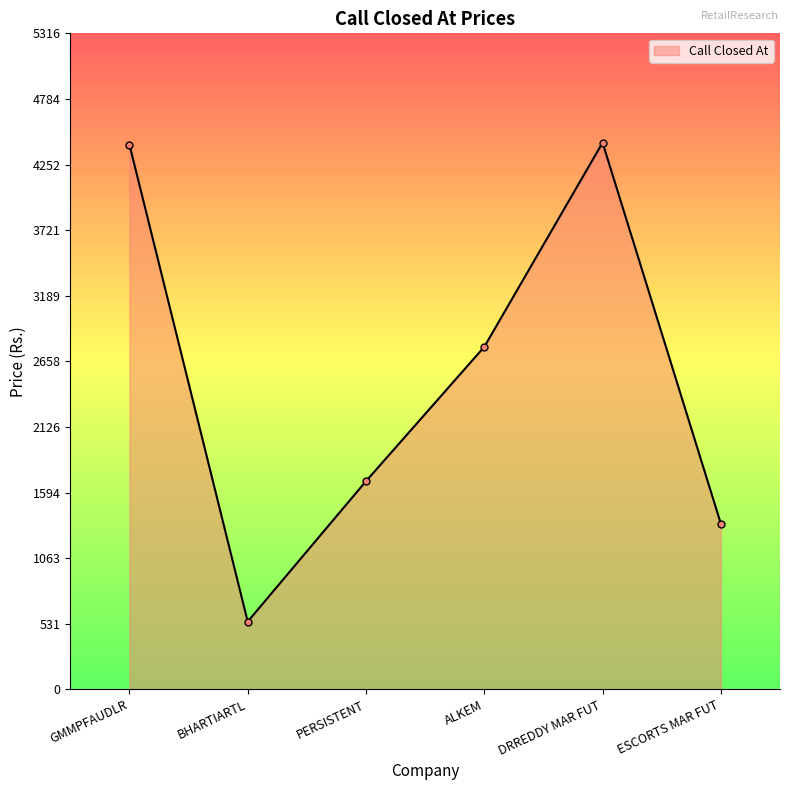

What is the maximum value shown in the chart?

4430.0